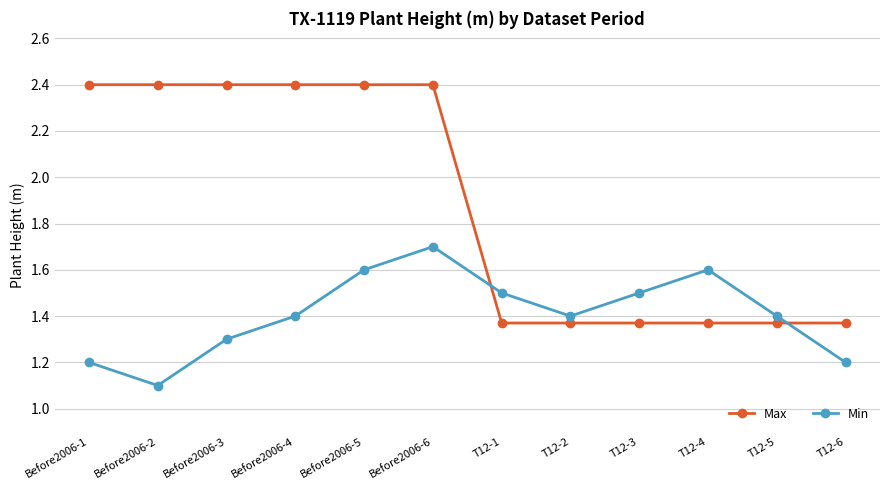

At how many categories does at least one series exceed 2?

6